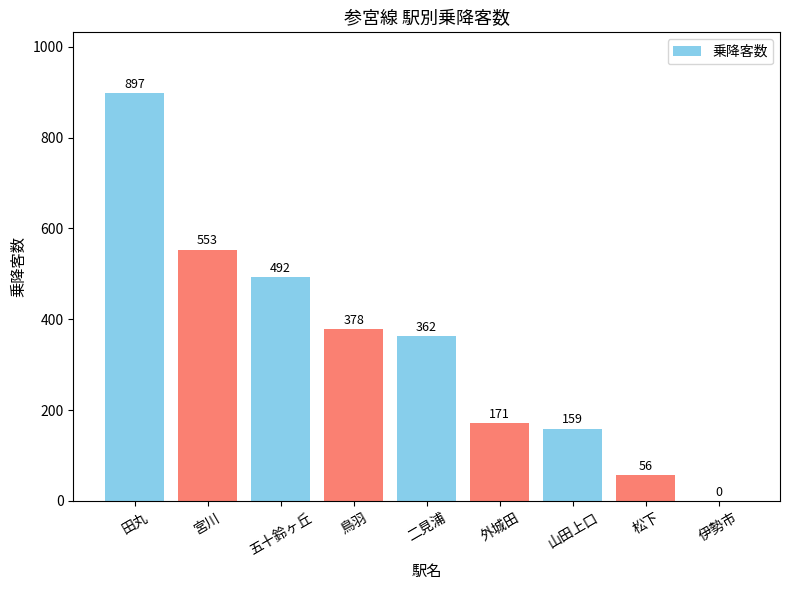

The value at 二見浦 is 577. True or false?

False